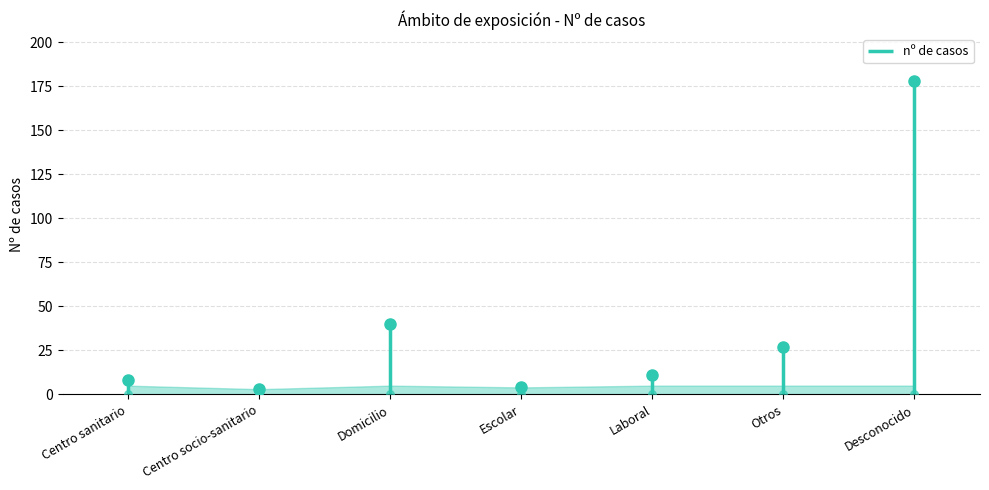

What is the change in value from Otros to Desconocido?

+151